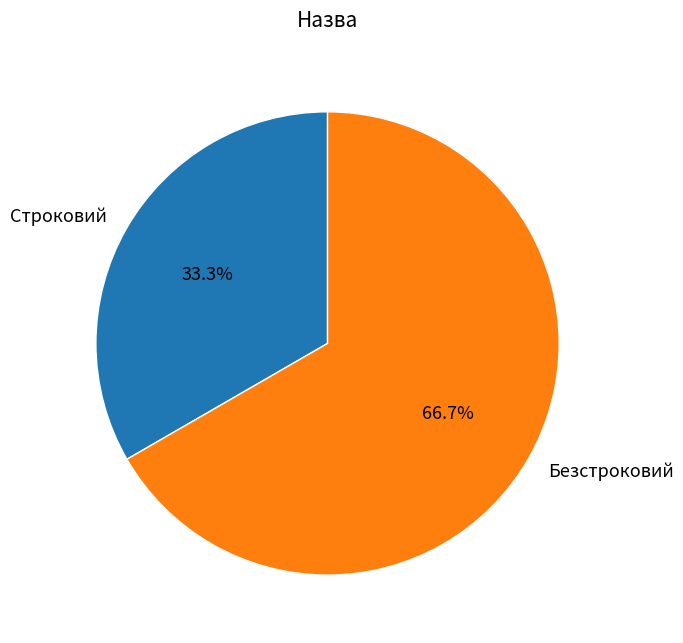

What is the ratio of the value at Строковий to the value at Безстроковий?

0.5